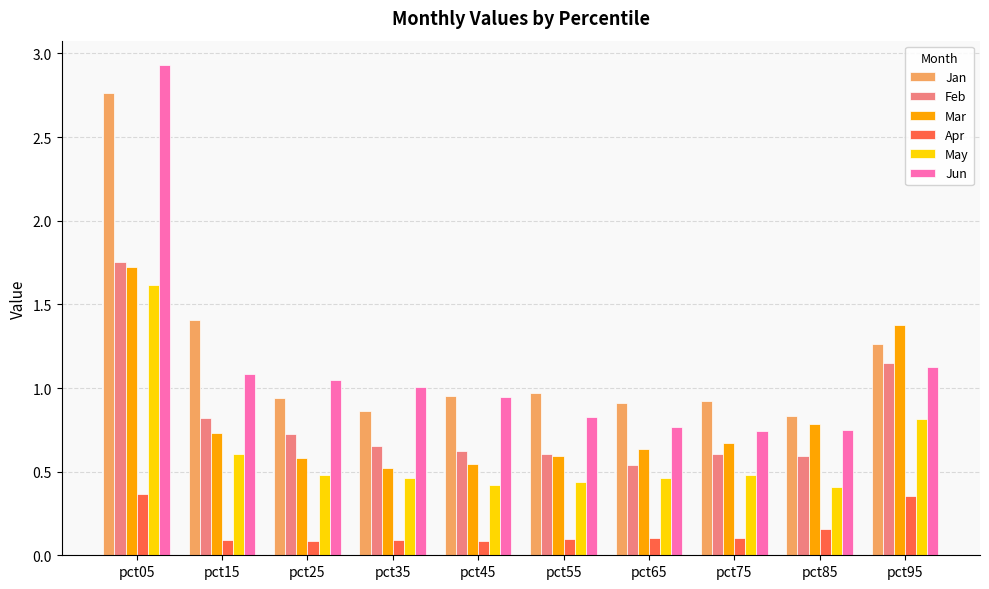

Is it true that Jun equals 1.1 at pct25?

True